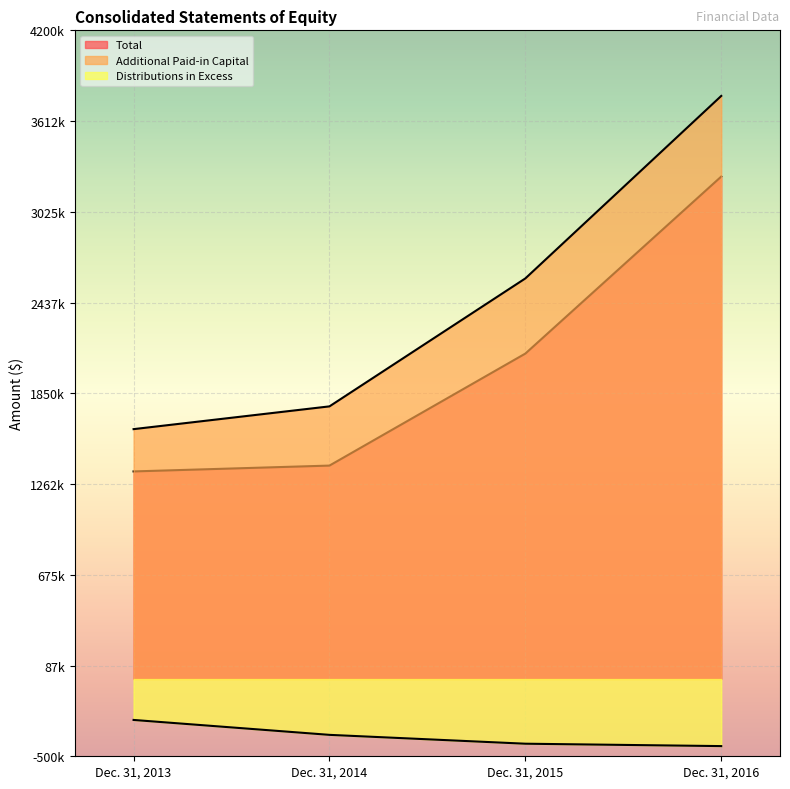

True or false: Total and Distributions in Excess cross at least once.

False